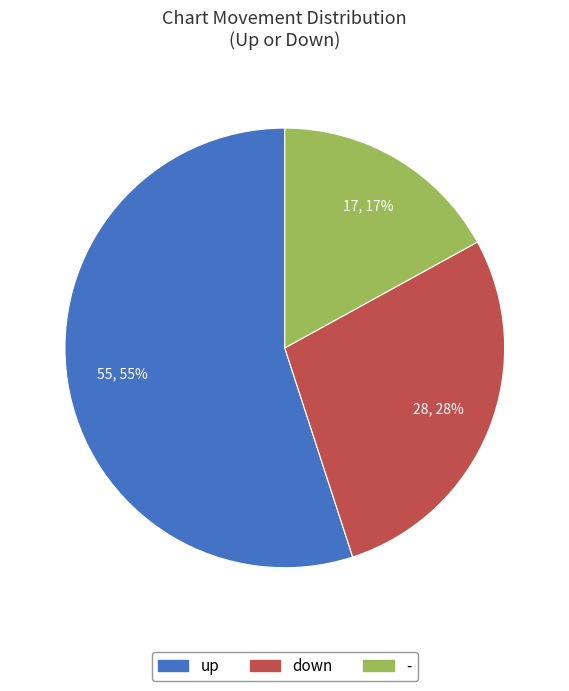

What is the ratio of the value at up to the value at down?

2.0